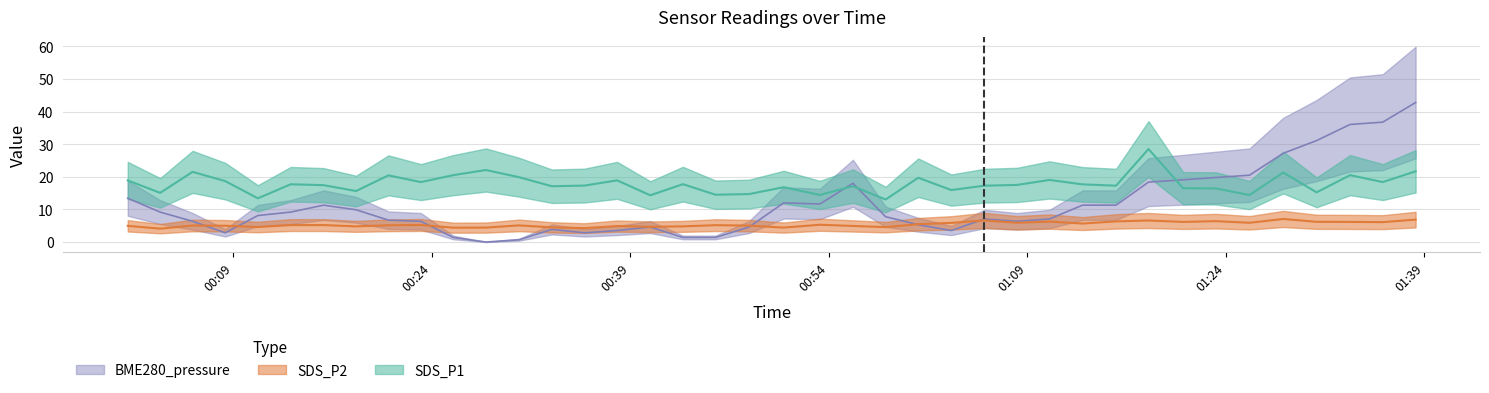

At which category is the sum across all series the highest?

2022/08/26 01:38:21